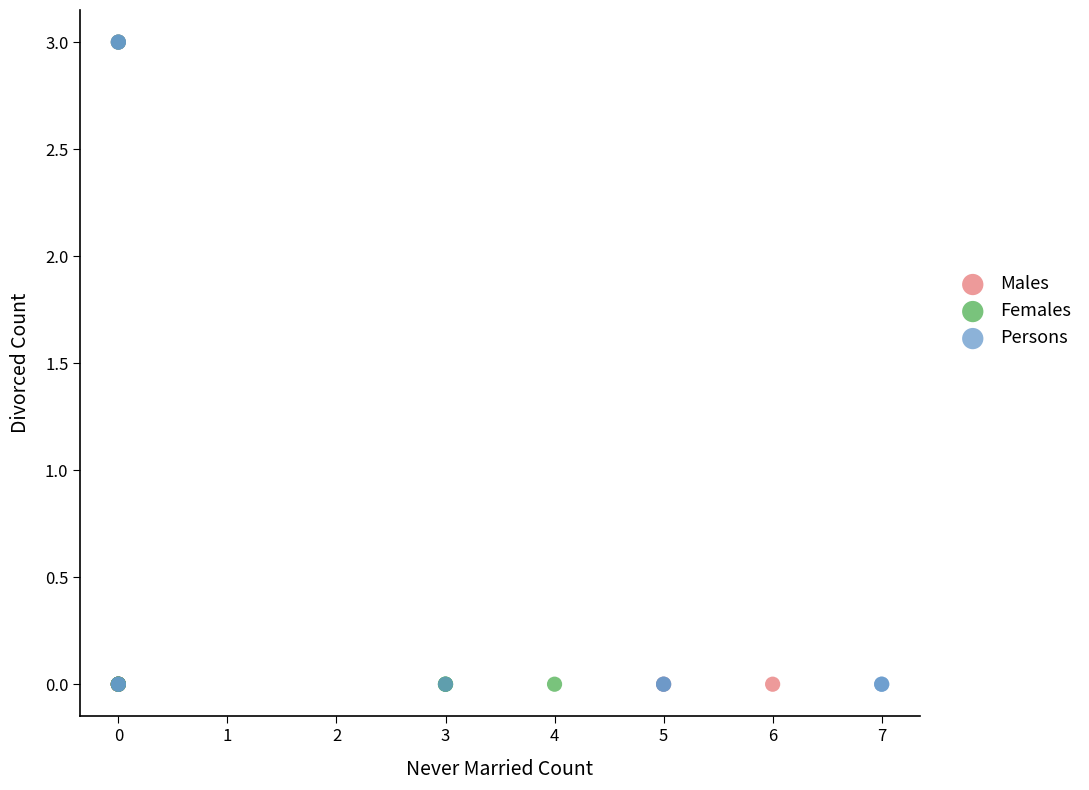

What are all the series names shown in the legend?

Males, Females, Persons